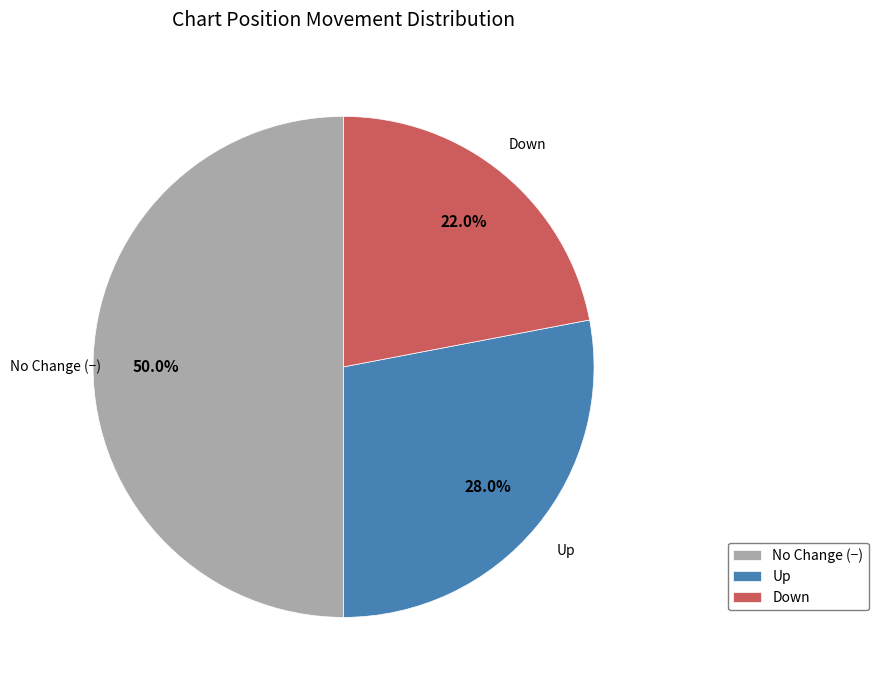

Approximately how many times larger is the value at No Change (−) compared to Down?

2.3